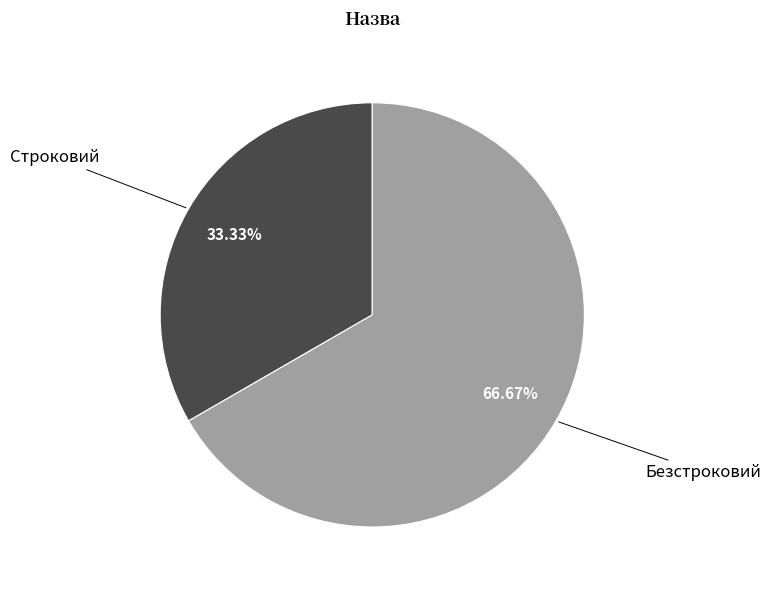

What percentage is the Строковий slice, to the nearest percent?

33%